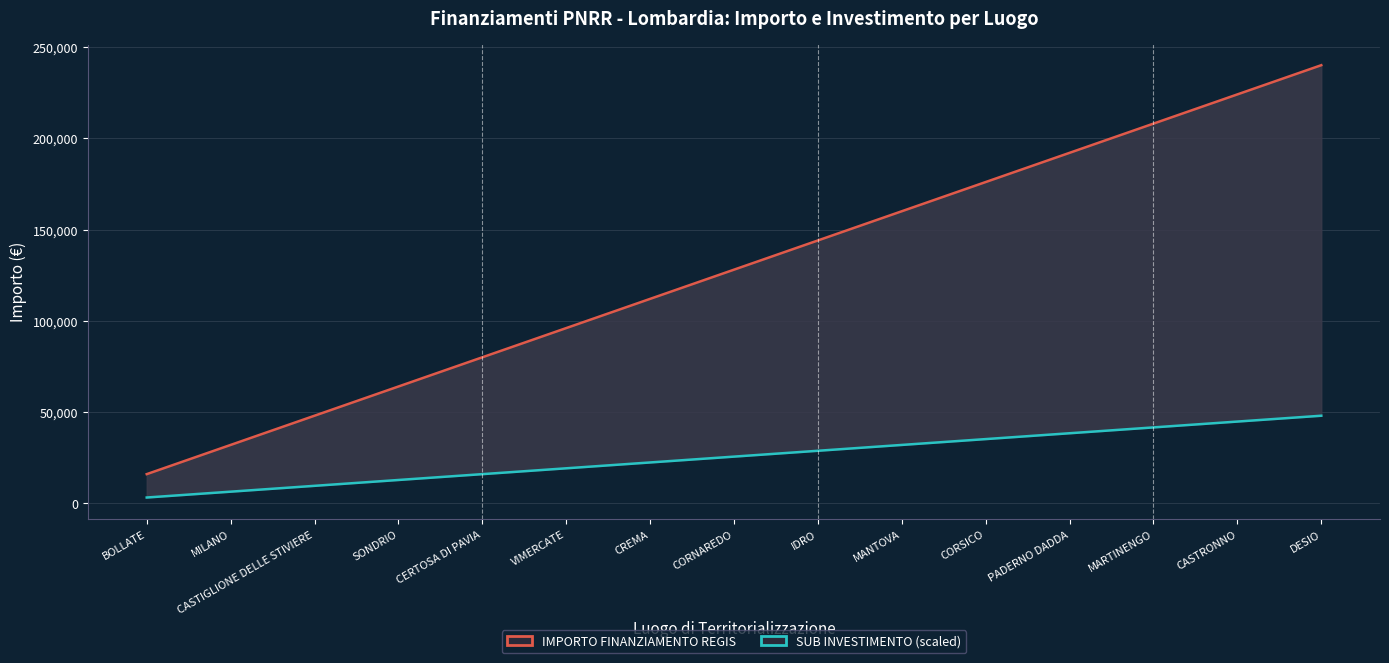

What is the value of the SUB INVESTIMENTO (scaled) point at the 14th from the left?

44800